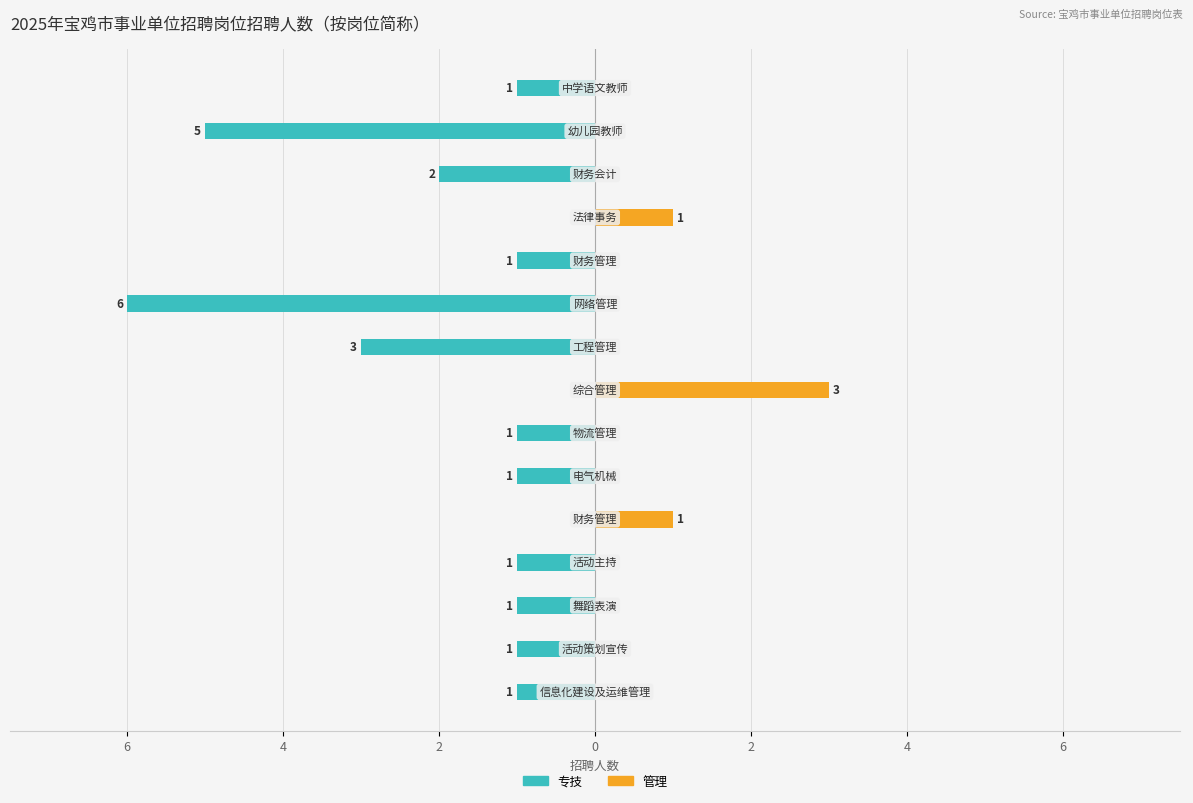

Does the chart contain stacked bars?

No